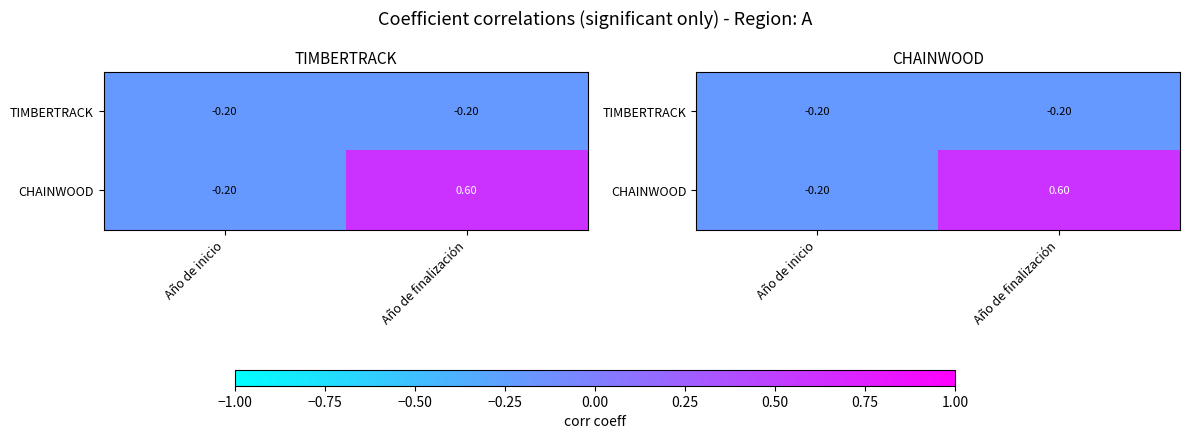

Is the value of CHAINWOOD at Año de inicio greater than the value of TIMBERTRACK at Año de inicio?

No